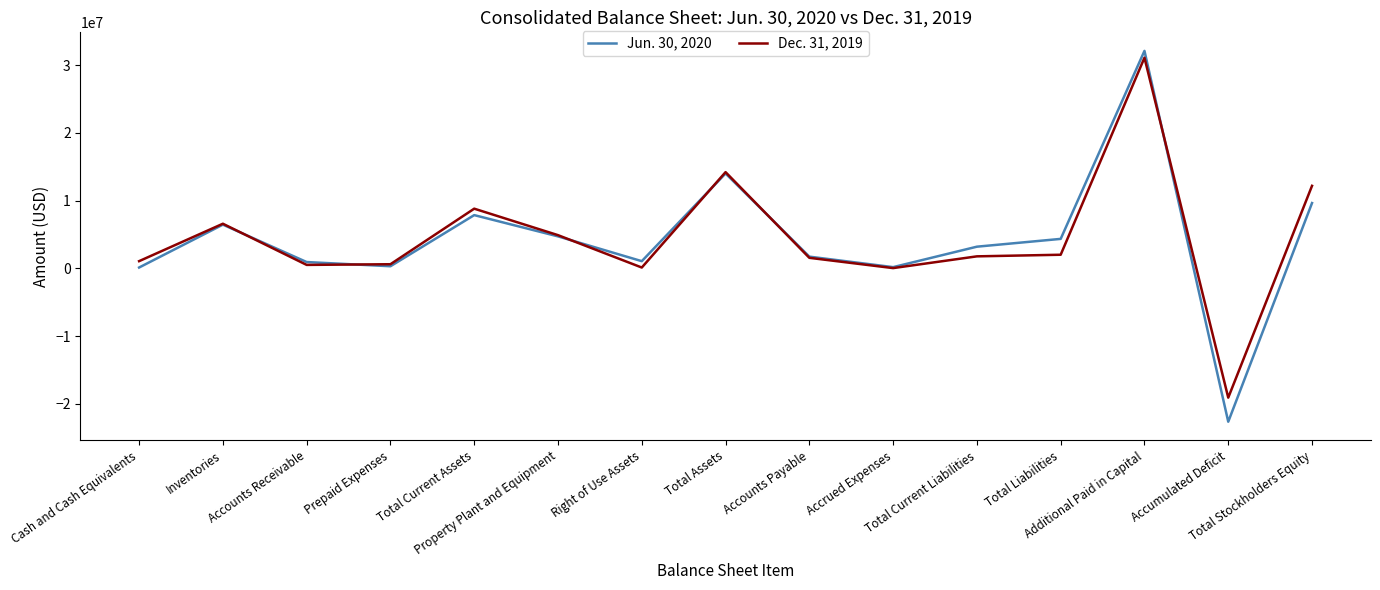

What is the average value of the Dec. 31, 2019 series?

4437718